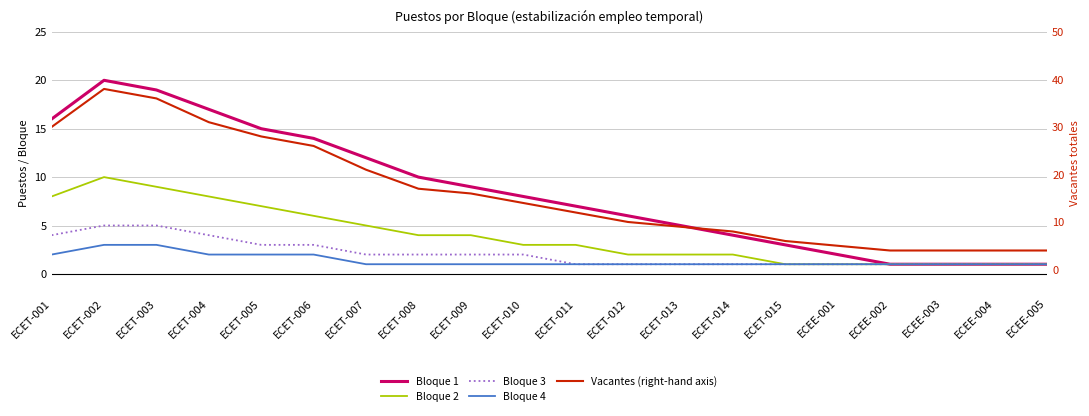

What is the sum of the Bloque 4 values at ECEE-002 and ECET-015?

2